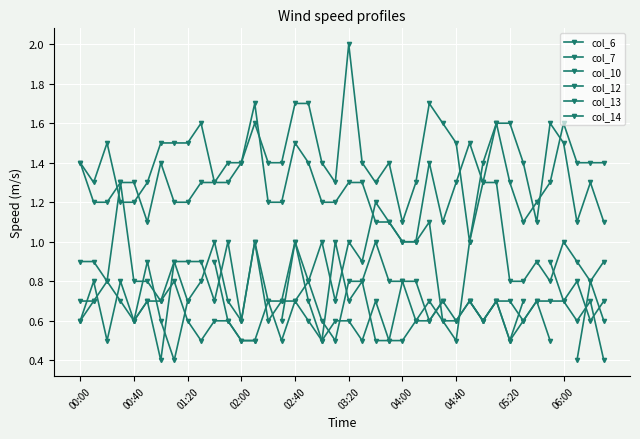

Is the value of col_6 at 29 greater than the value of col_12 at 21?

Yes